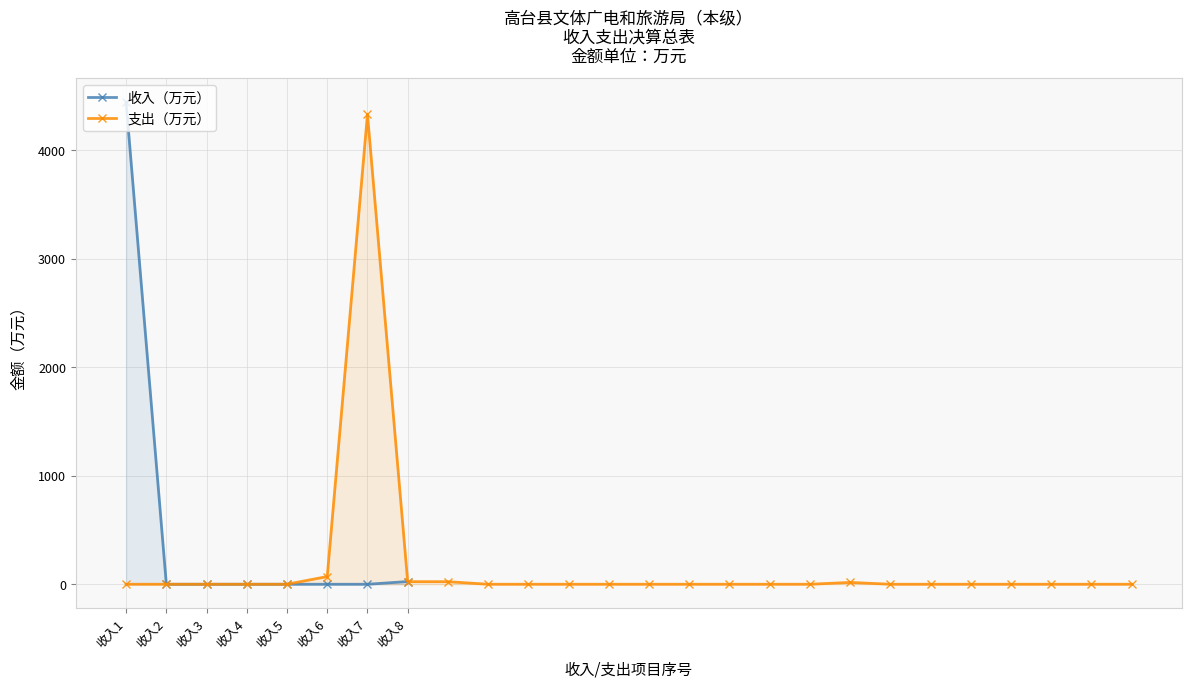

What is the maximum value shown in the chart?

4442.3